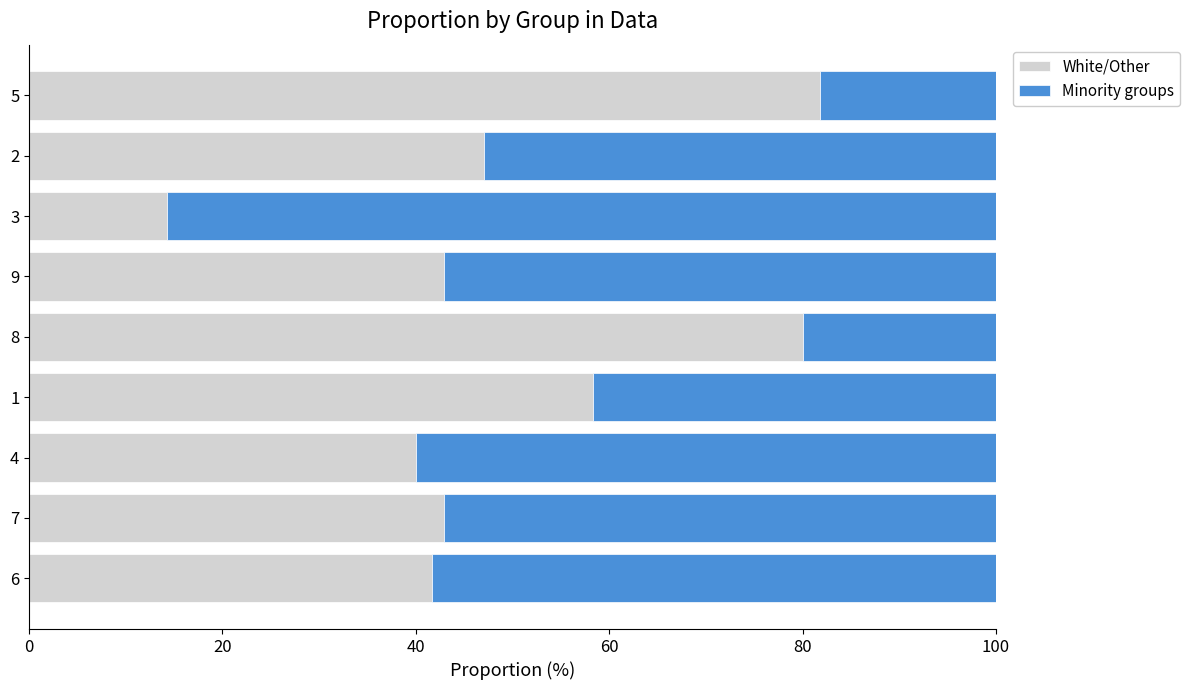

What is the lowest value of the White/Other series?

14.3